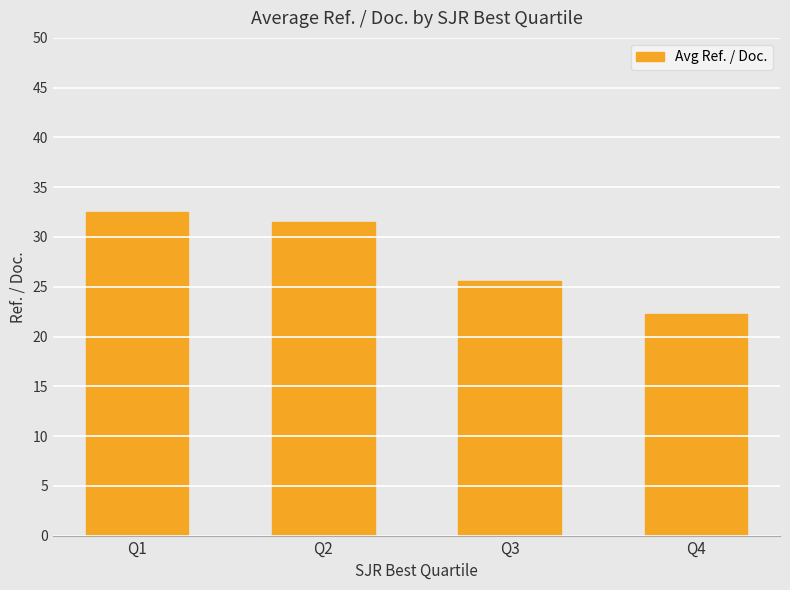

The chart shows a value of 29.5 at Q4. True or false?

False